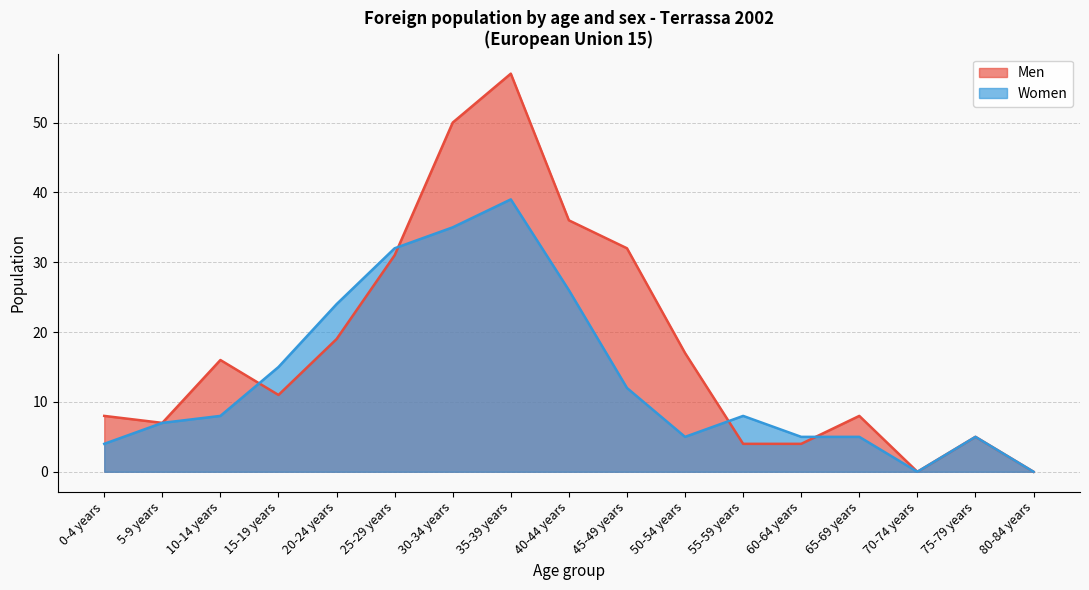

Where is Men nearest to the value 28?

25-29 years